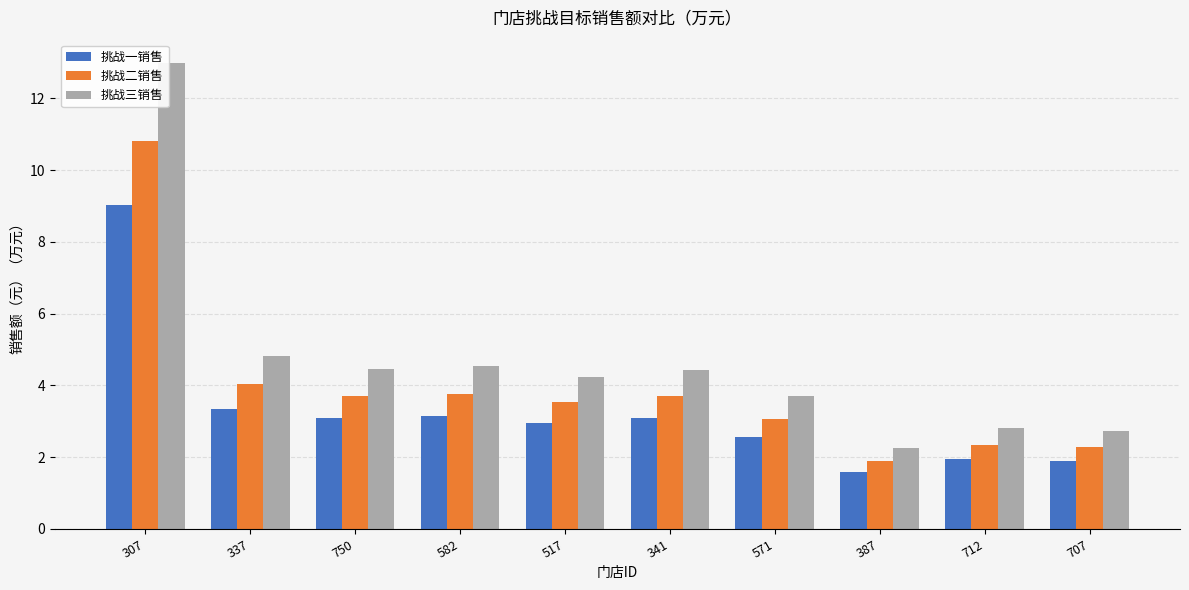

At how many categories does at least one series exceed 6?

1